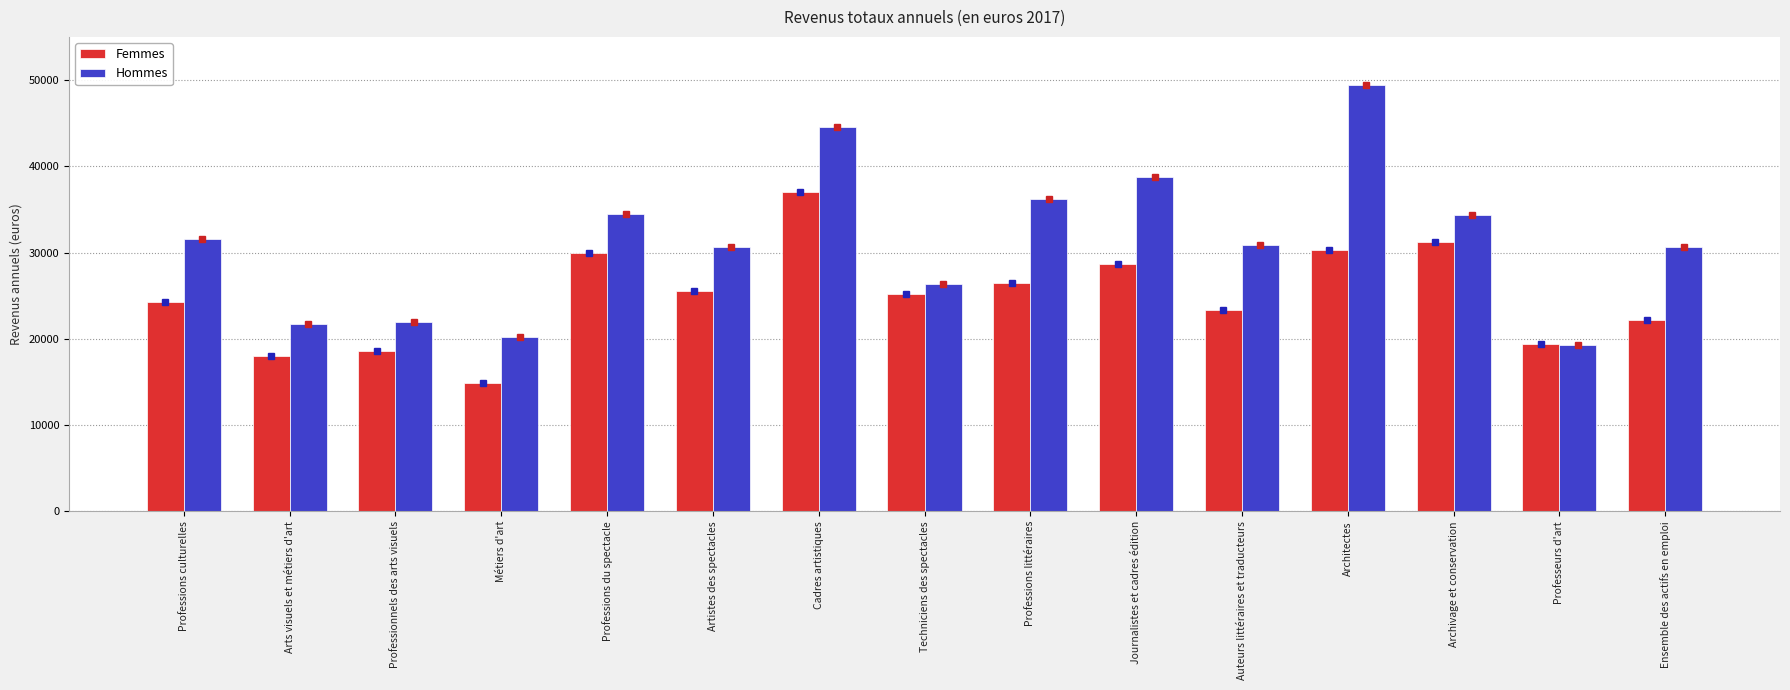

What is the value of the Femmes bar at the 10th from the left?

28700